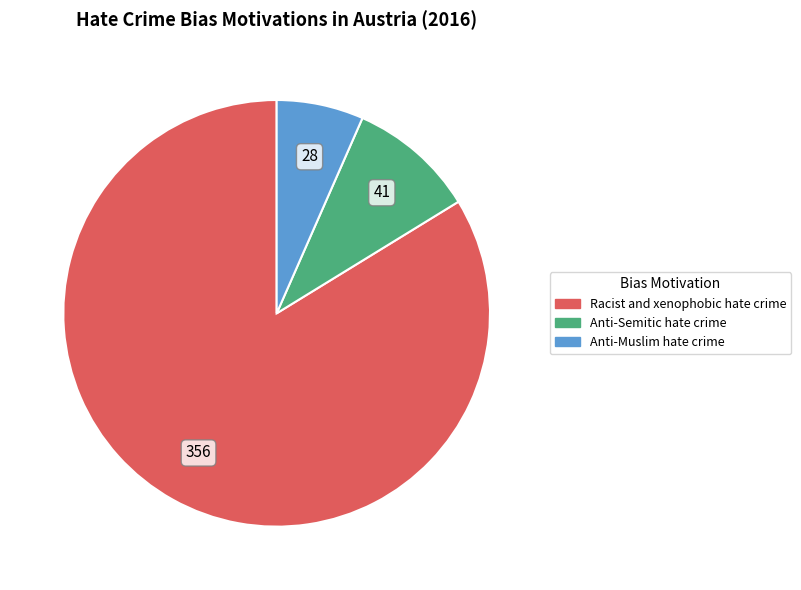

How many slices are in this pie chart?

3